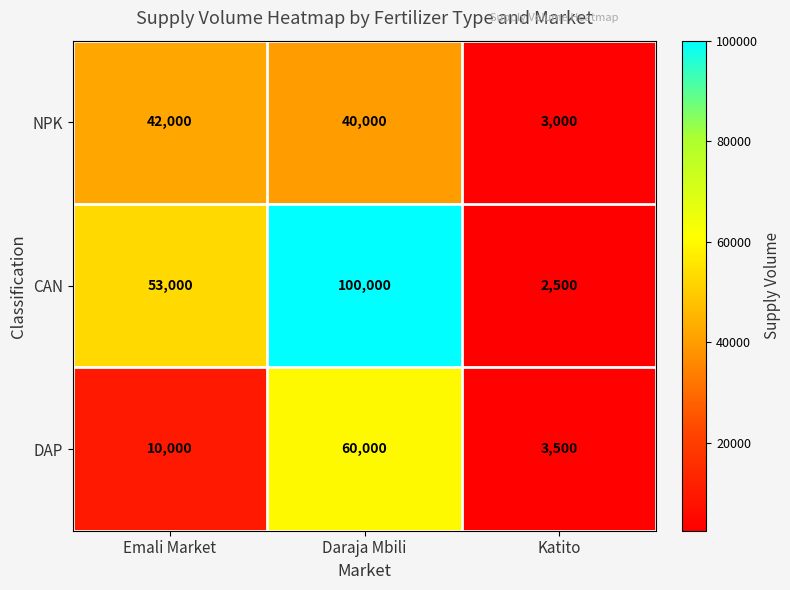

Reading left to right, transcribe all the data shown in this chart.

NPK: 42000	40000	3000
CAN: 53000	100000	2500
DAP: 10000	60000	3500